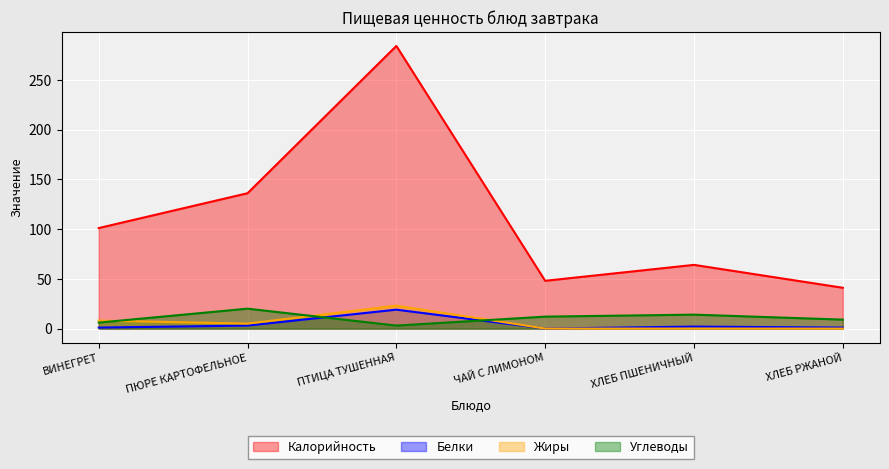

Reading right to left, extract all data points from this chart.

Калорийность: ХЛЕБ РЖАНОЙ=41	ХЛЕБ ПШЕНИЧНЫЙ=64	ЧАЙ С ЛИМОНОМ=48	ПТИЦА ТУШЕННАЯ=284	ПЮРЕ КАРТОФЕЛЬНОЕ=136	ВИНЕГРЕТ=101
Белки: ХЛЕБ РЖАНОЙ=1	ХЛЕБ ПШЕНИЧНЫЙ=2	ЧАЙ С ЛИМОНОМ=0	ПТИЦА ТУШЕННАЯ=19	ПЮРЕ КАРТОФЕЛЬНОЕ=3	ВИНЕГРЕТ=1
Жиры: ХЛЕБ РЖАНОЙ=0	ХЛЕБ ПШЕНИЧНЫЙ=0	ЧАЙ С ЛИМОНОМ=0	ПТИЦА ТУШЕННАЯ=23	ПЮРЕ КАРТОФЕЛЬНОЕ=5	ВИНЕГРЕТ=8
Углеводы: ХЛЕБ РЖАНОЙ=9	ХЛЕБ ПШЕНИЧНЫЙ=14	ЧАЙ С ЛИМОНОМ=12	ПТИЦА ТУШЕННАЯ=3	ПЮРЕ КАРТОФЕЛЬНОЕ=20	ВИНЕГРЕТ=6